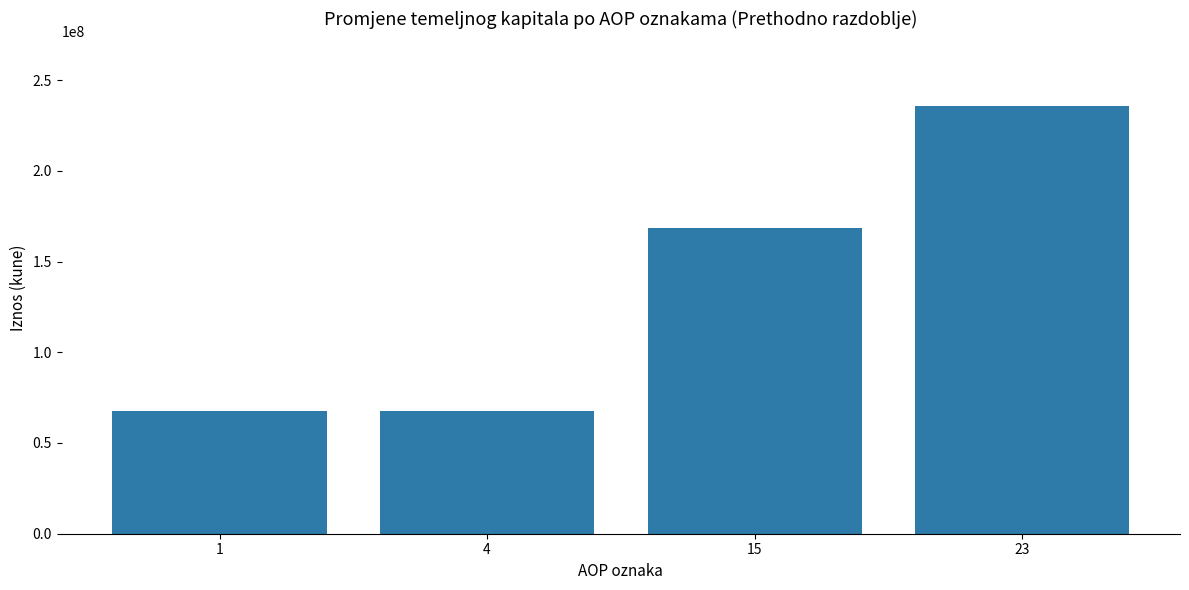

Read the value at 15.

168273660